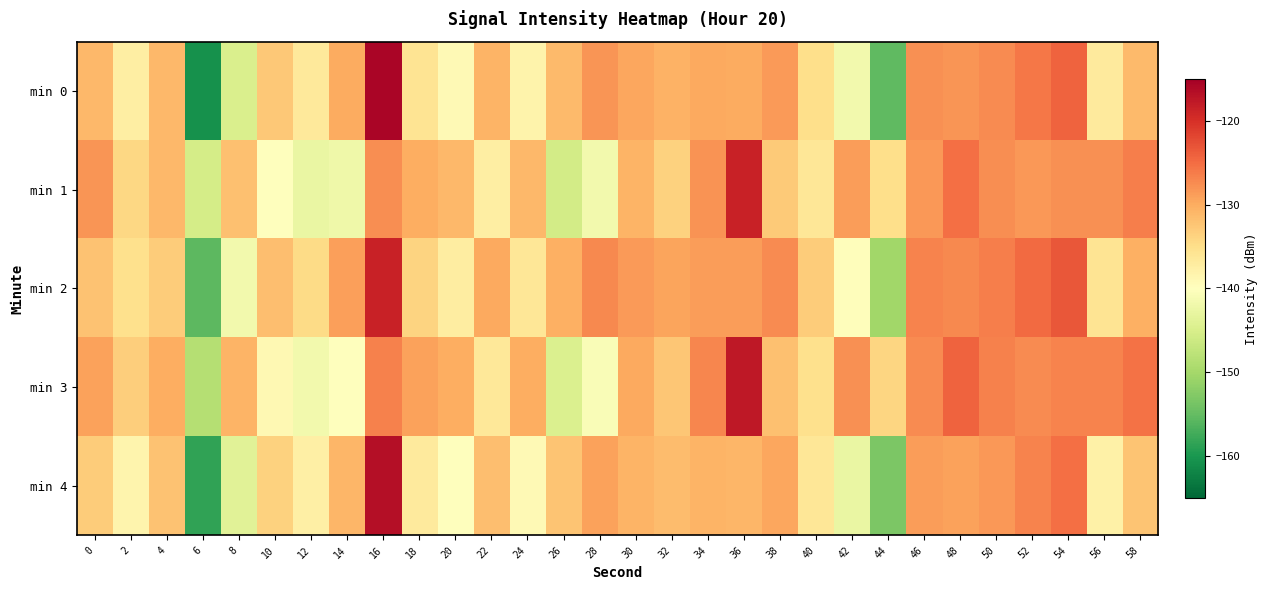

Which series has the widest spread of values?

min 0